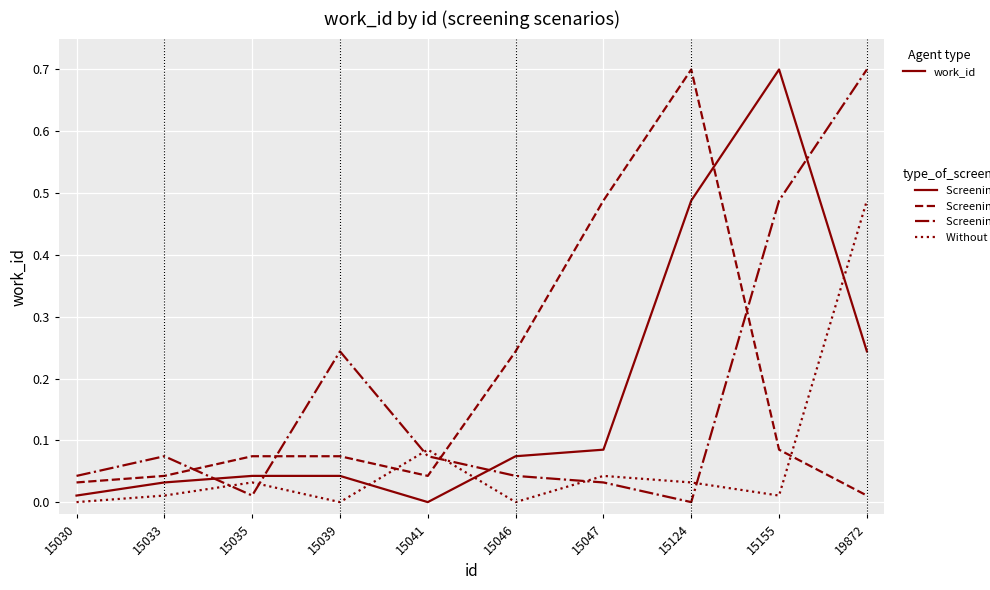

What is the maximum value shown in the chart?

0.7